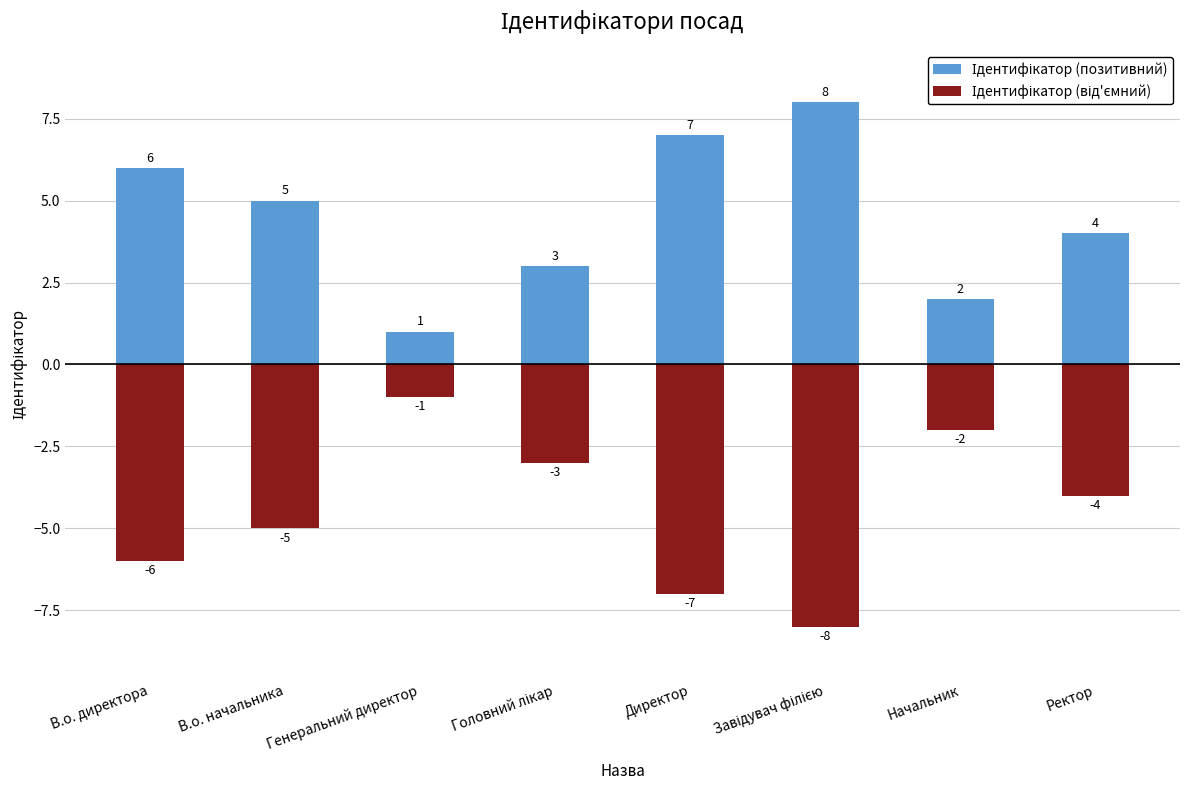

Rank the series at В.о. директора from lowest to highest value.

Ідентифікатор (від'ємний), Ідентифікатор (позитивний)